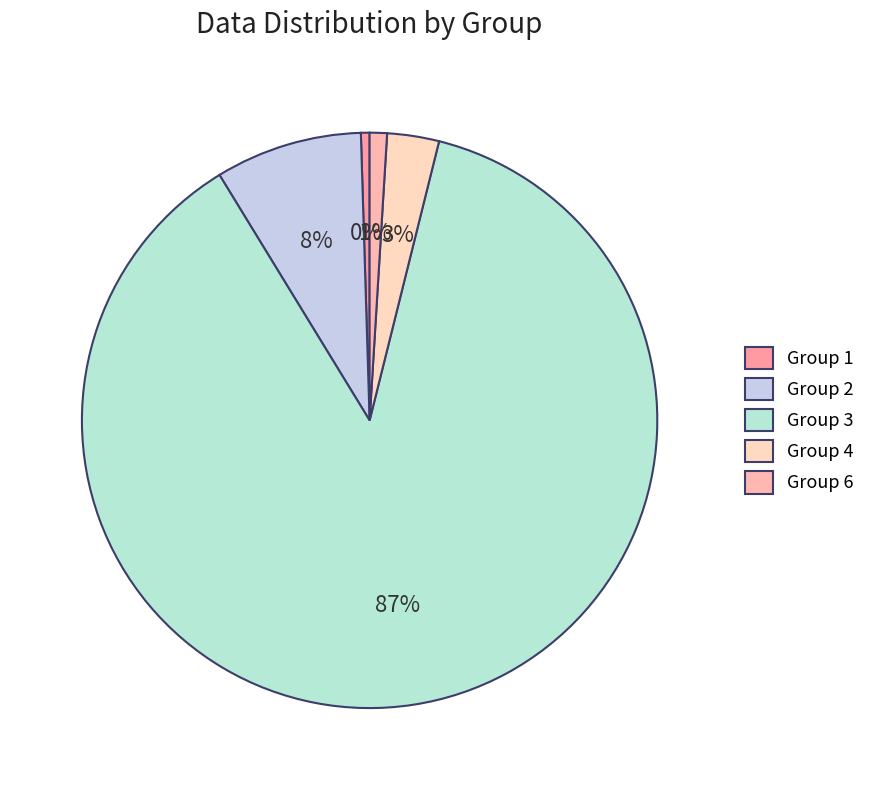

How many slices are in this pie chart?

5